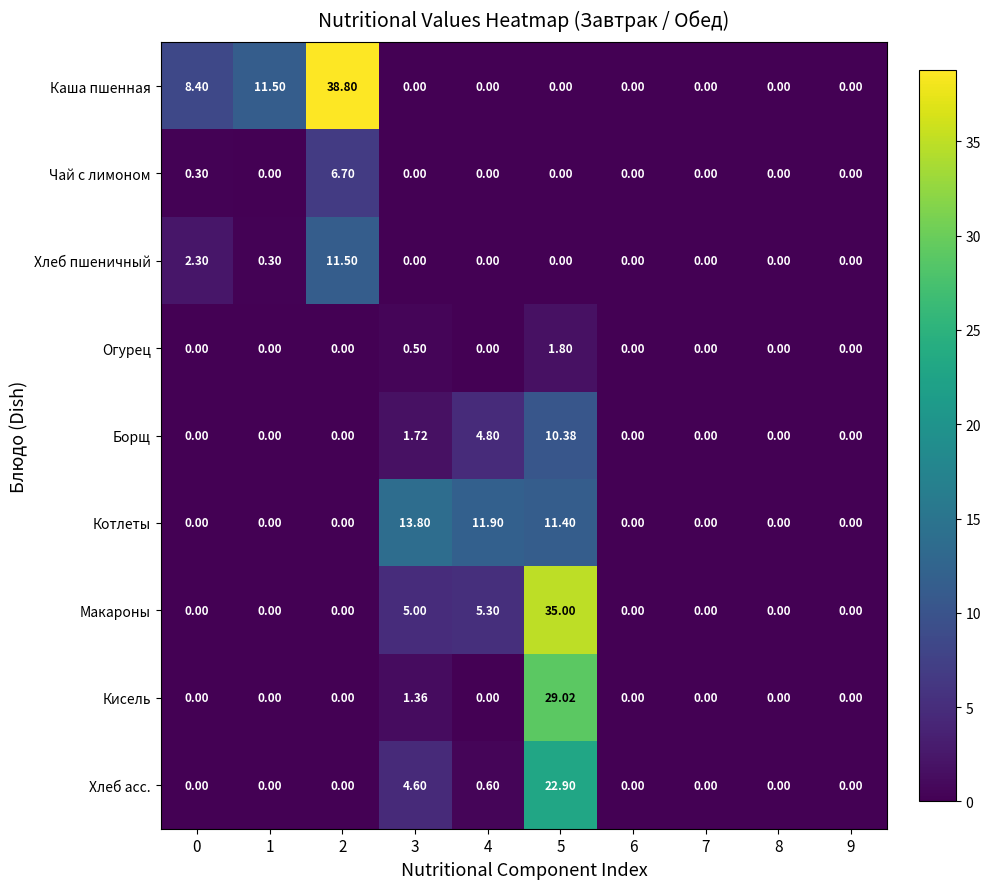

Which series has the largest total across all categories?

Каша пшенная